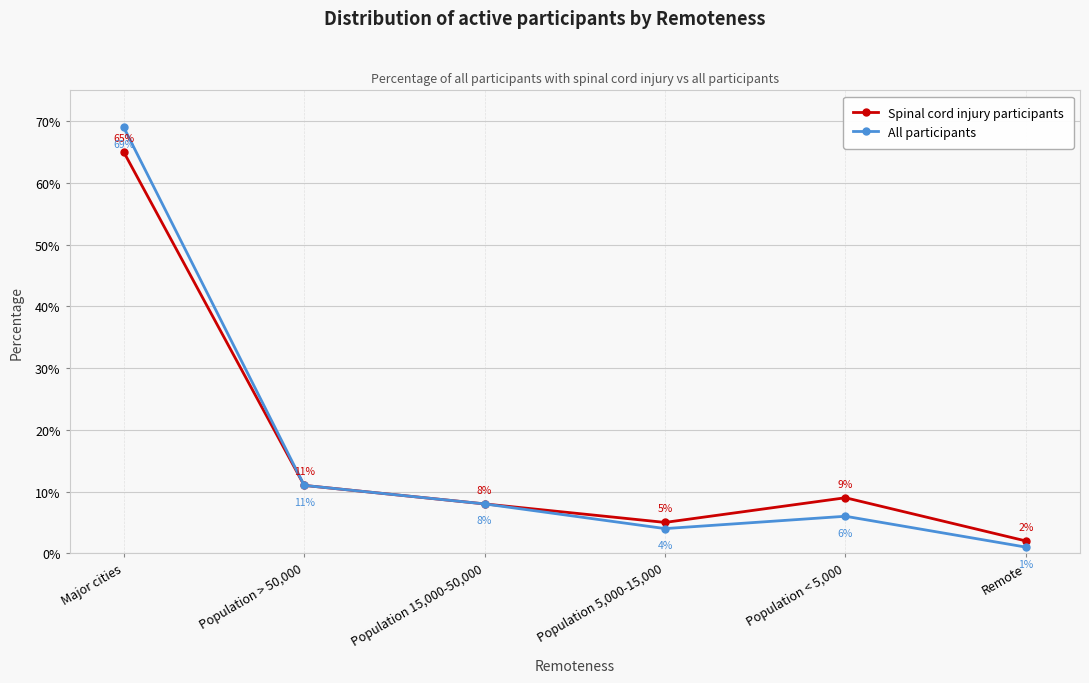

Reading right to left, extract all data points from this chart.

Spinal cord injury participants: 0.0	0.1	0.1	0.1	0.1	0.7
All participants: 0.0	0.1	0.0	0.1	0.1	0.7